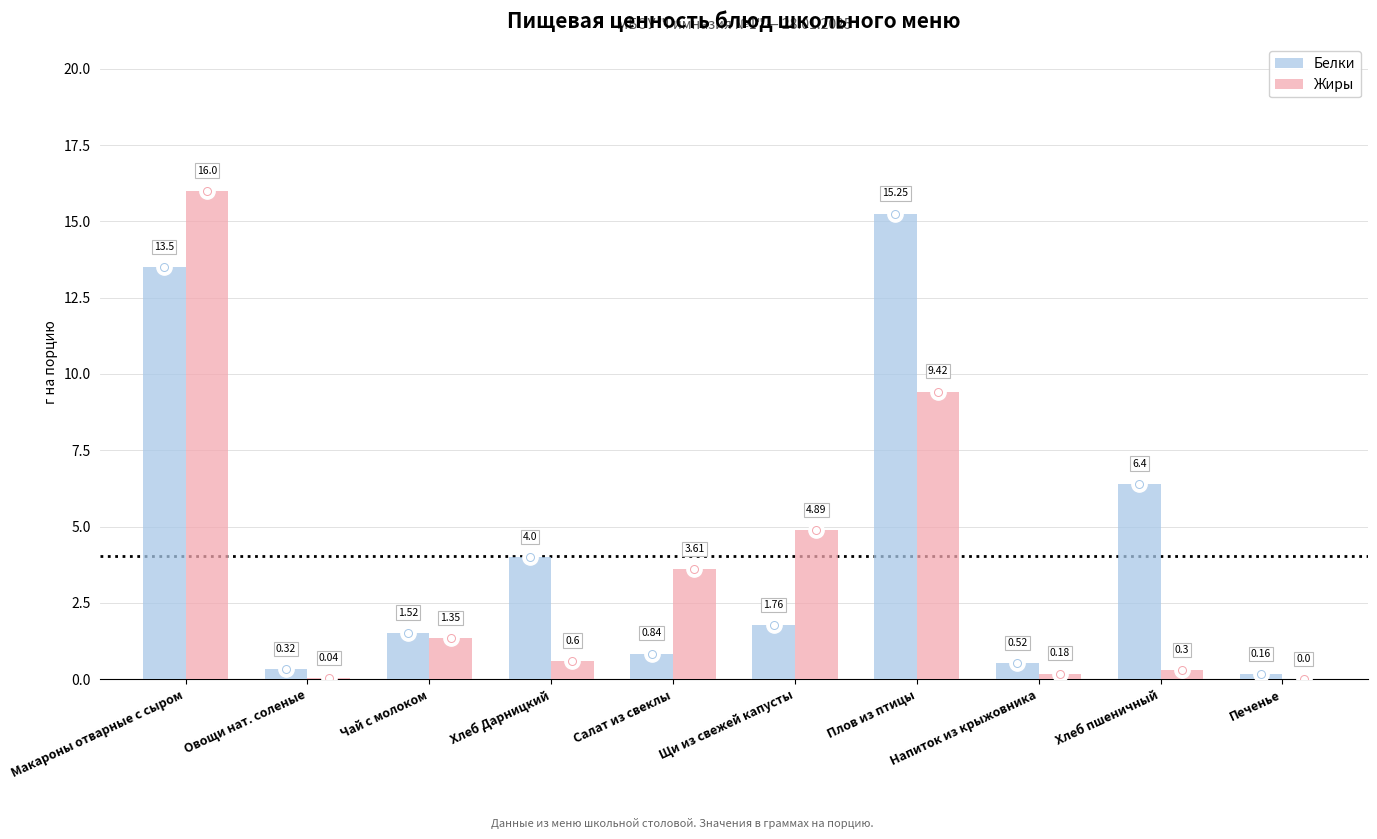

What is the total value across all series at Хлеб Дарницкий?

4.6